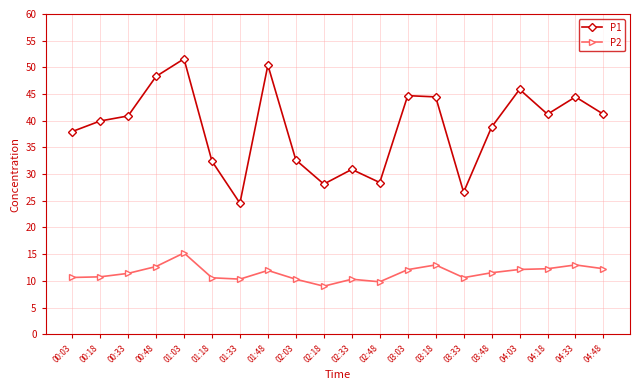

True or false: P1 and P2 cross at least once.

False